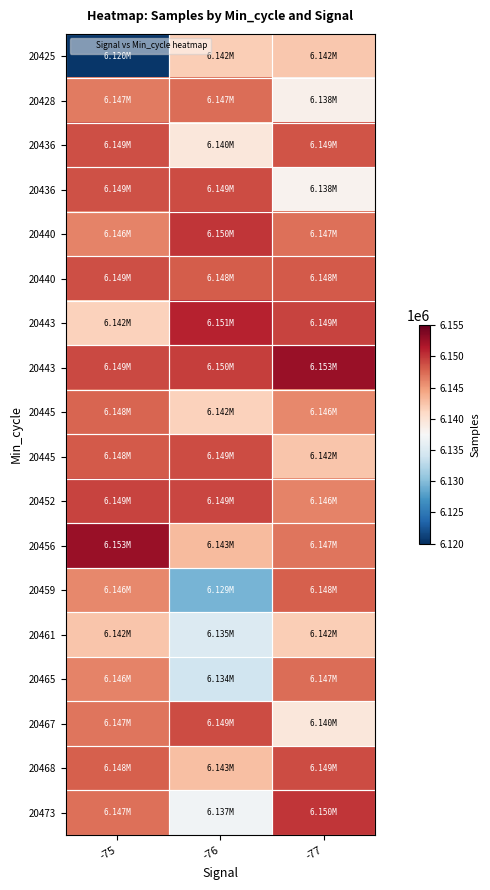

Which label corresponds to the smallest value in the chart?

-75